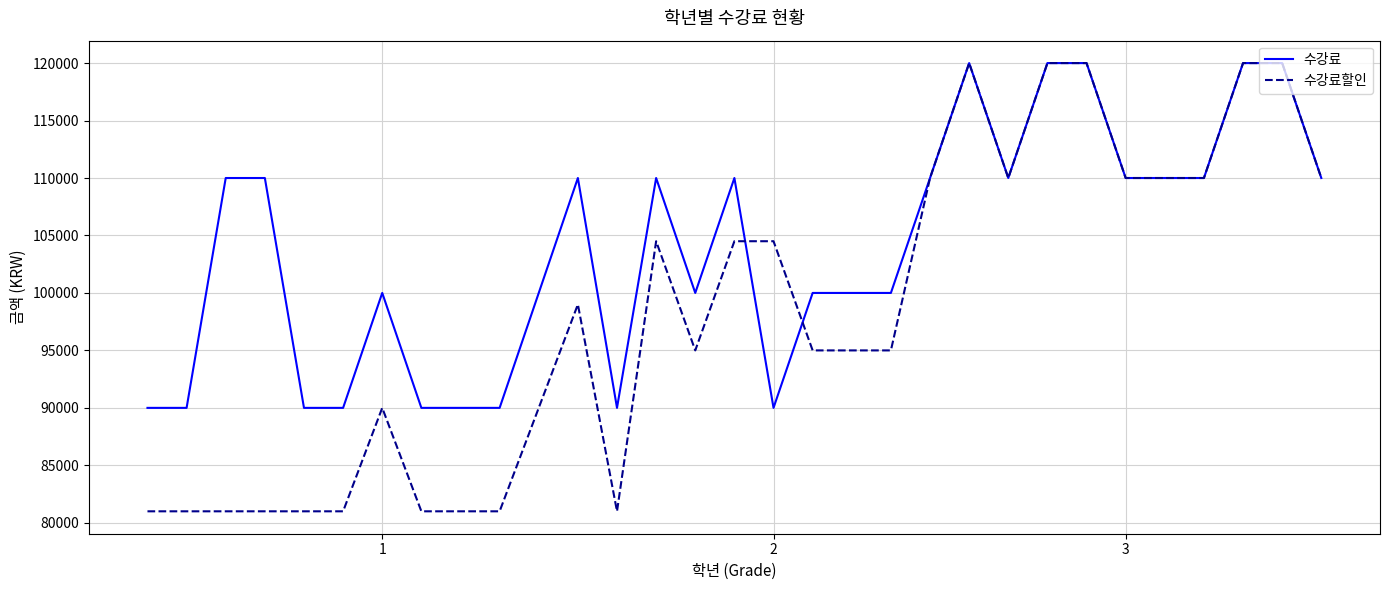

Rank the series by their average value, from highest to lowest.

수강료, 수강료할인